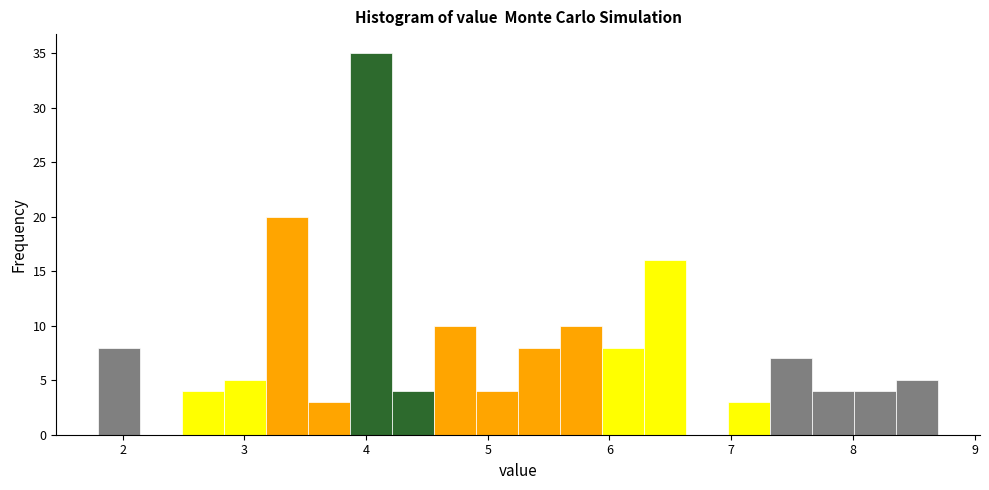

Around what value on the x-axis is the tallest bar? Give the approximate position of its centre, as read against the axis.

4.0